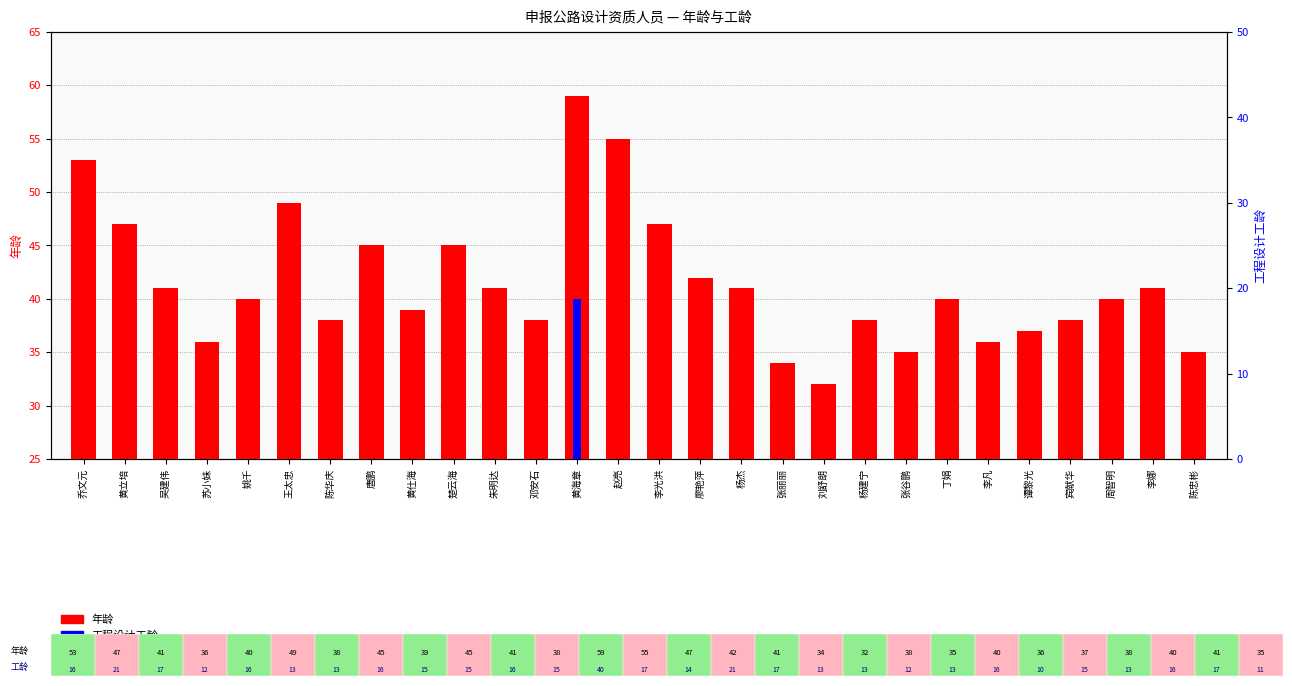

At how many categories does at least one series exceed 16?

28